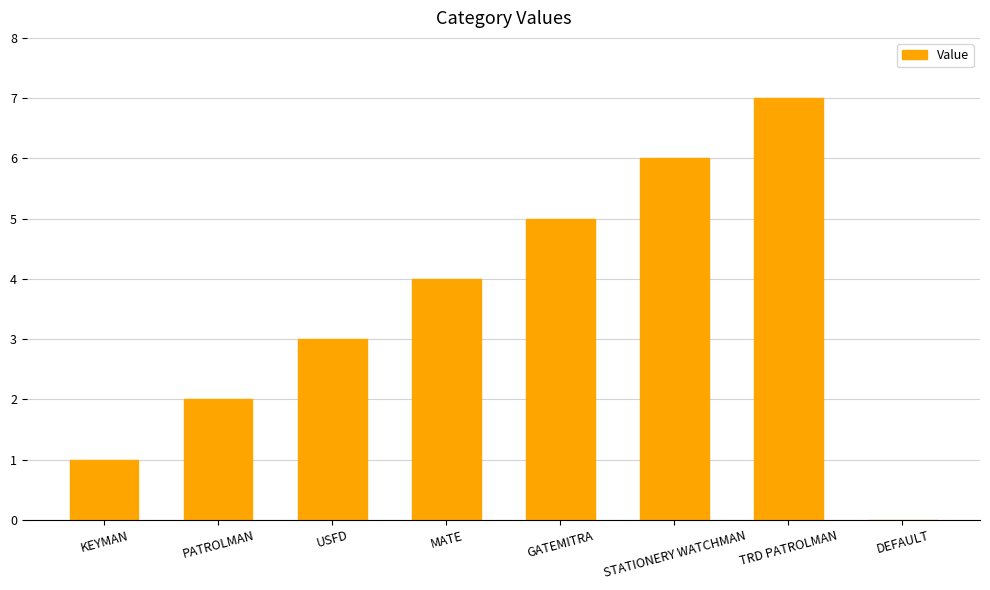

What is the ratio of the value at GATEMITRA to the value at STATIONERY WATCHMAN?

0.8